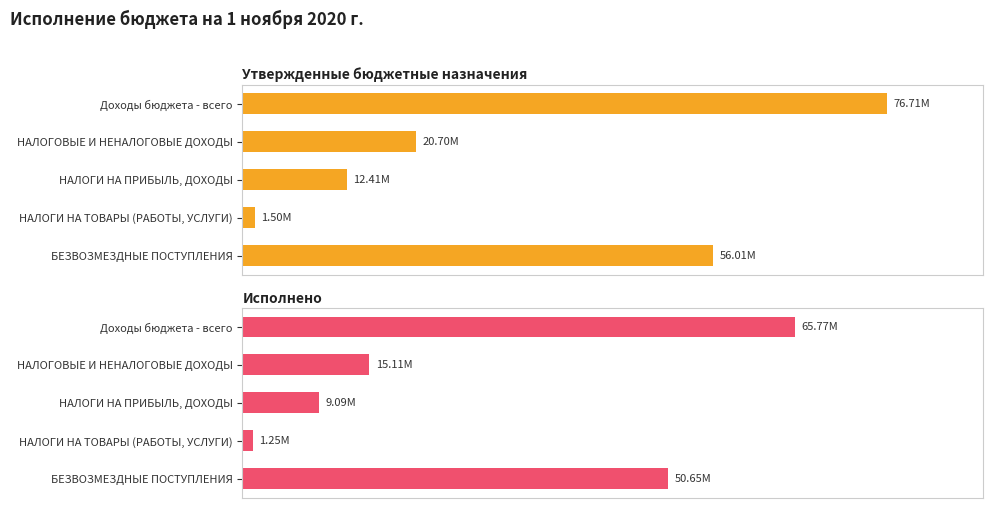

What is the total value across all series at 0?

142479747.7